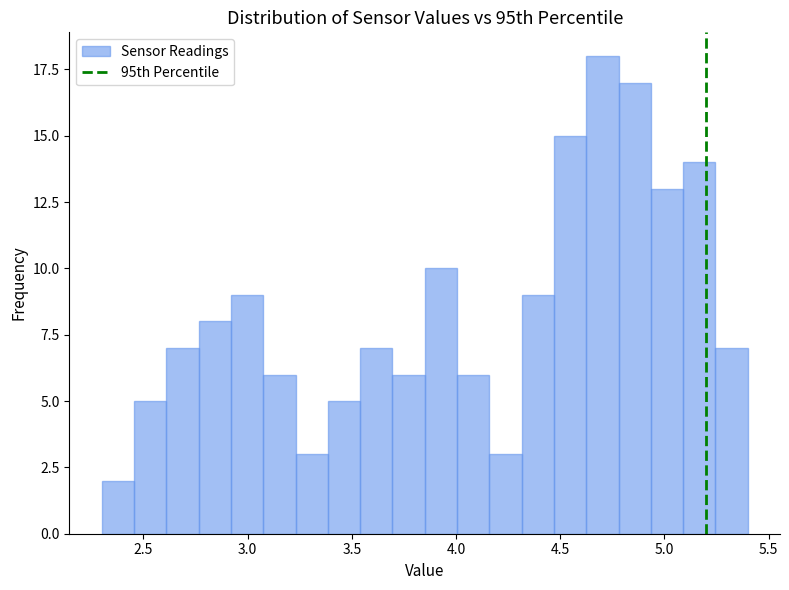

Around what value on the x-axis is the tallest bar? Give the approximate position of its centre, as read against the axis.

4.70